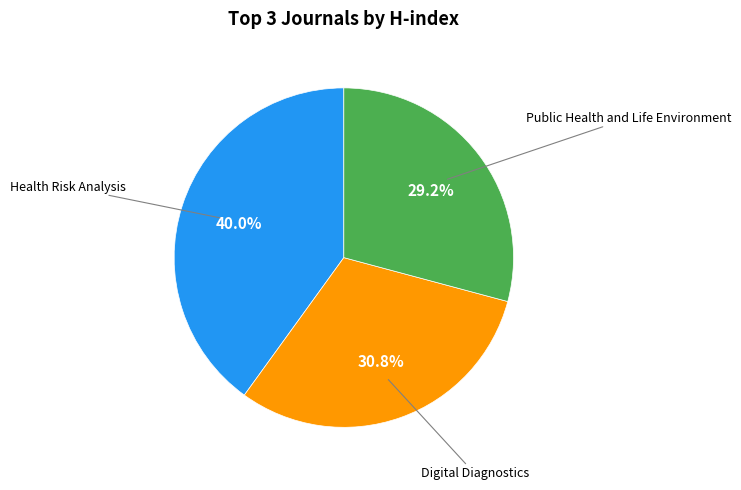

Does any single category account for the majority?

No